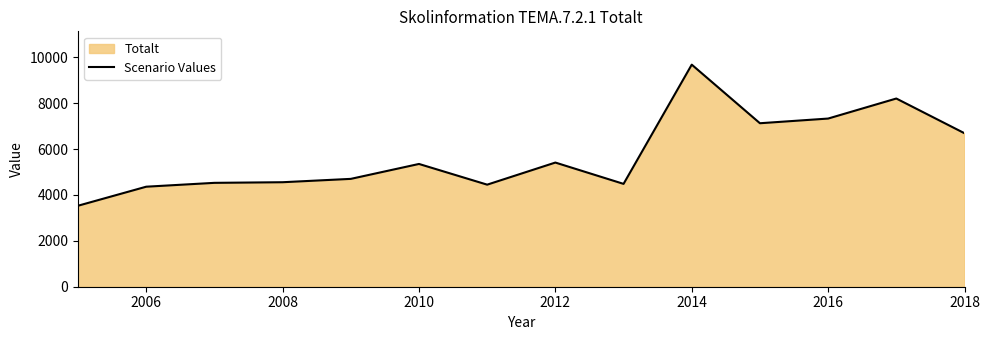

The chart shows a value of 4996 at 2016. True or false?

False